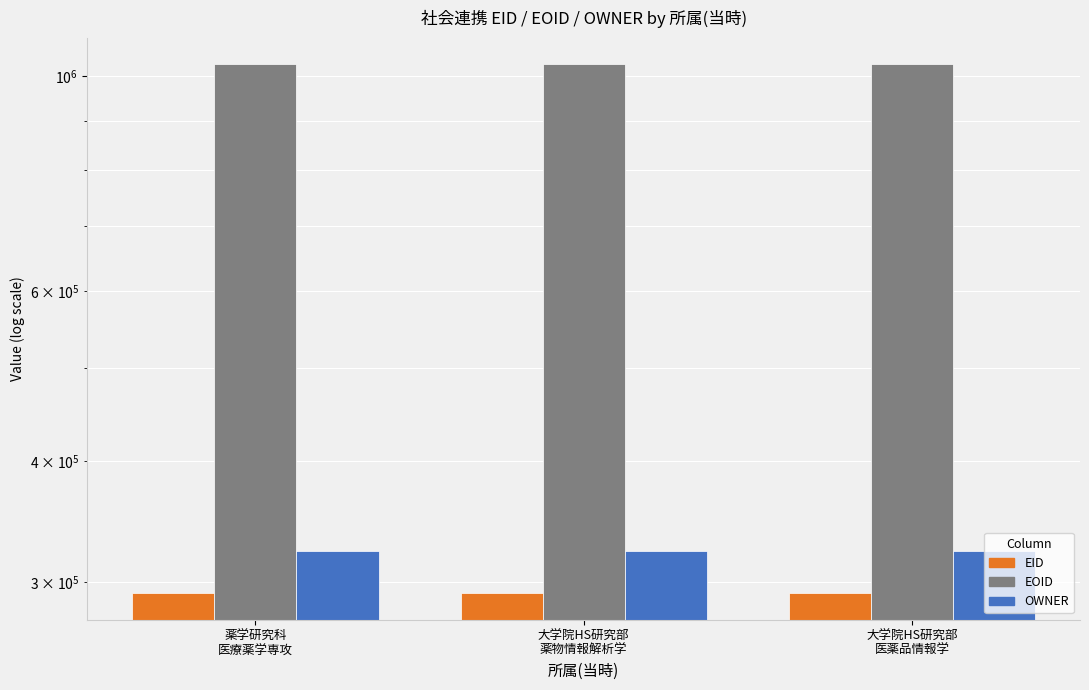

What is the value of the EID bar at the 2nd from the left?

292152